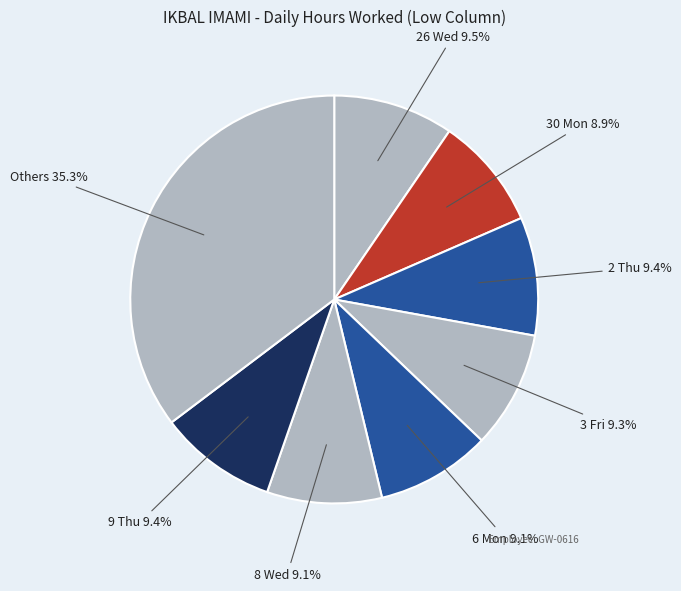

Which category has the biggest portion of the pie?

Others